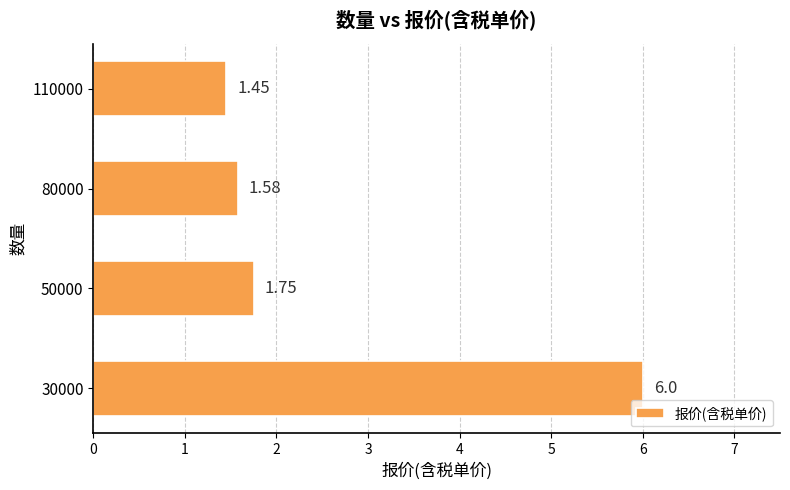

What is the sum of all values?

10.8